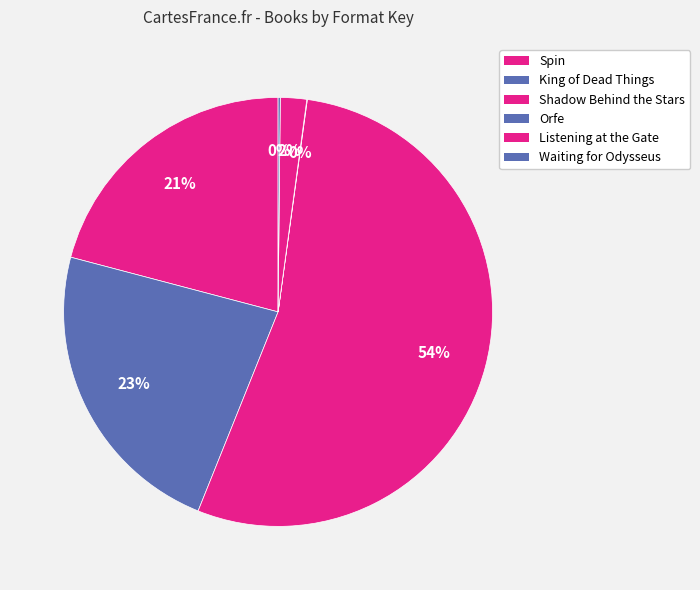

Which slice is the smallest?

Orfe